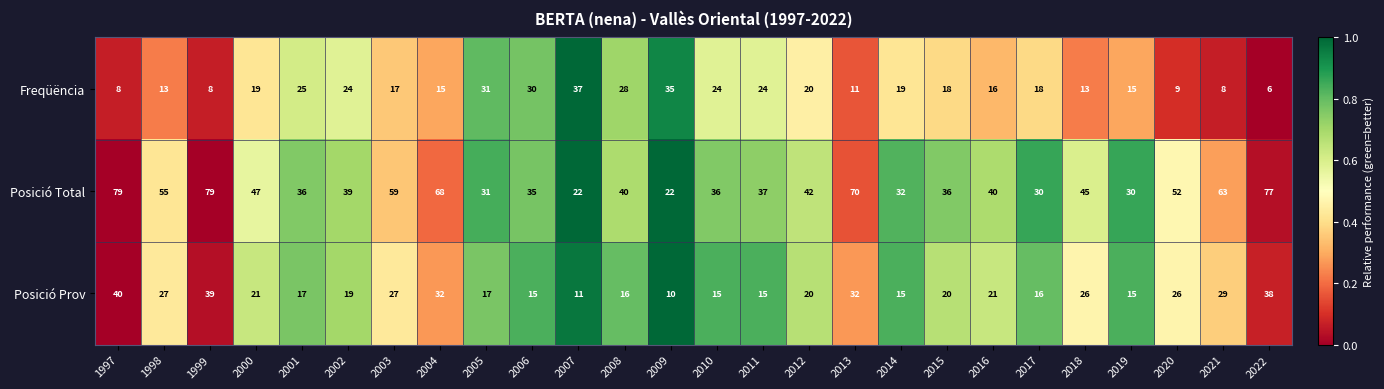

Between 2004 and 2009, which series saw the biggest shift?

Posició Total